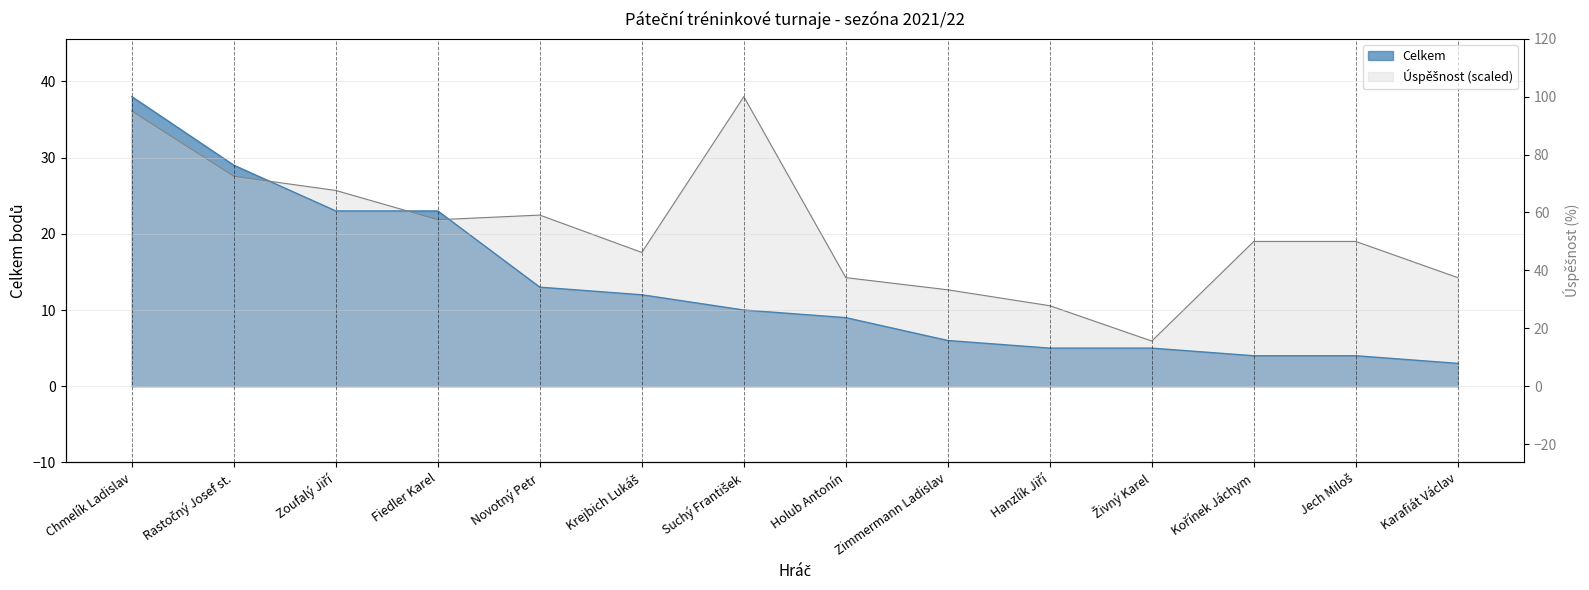

Count the number of categories in the chart.

14